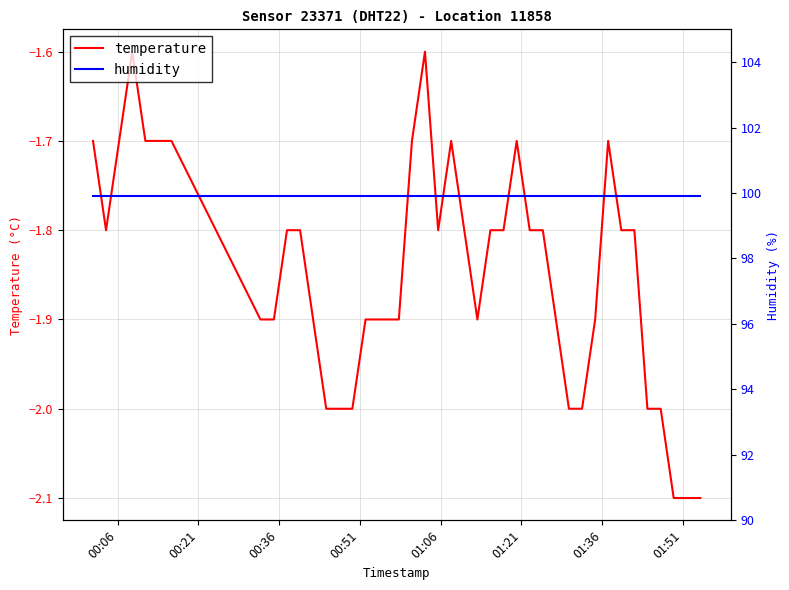

What is the lowest value of the temperature series?

-2.1